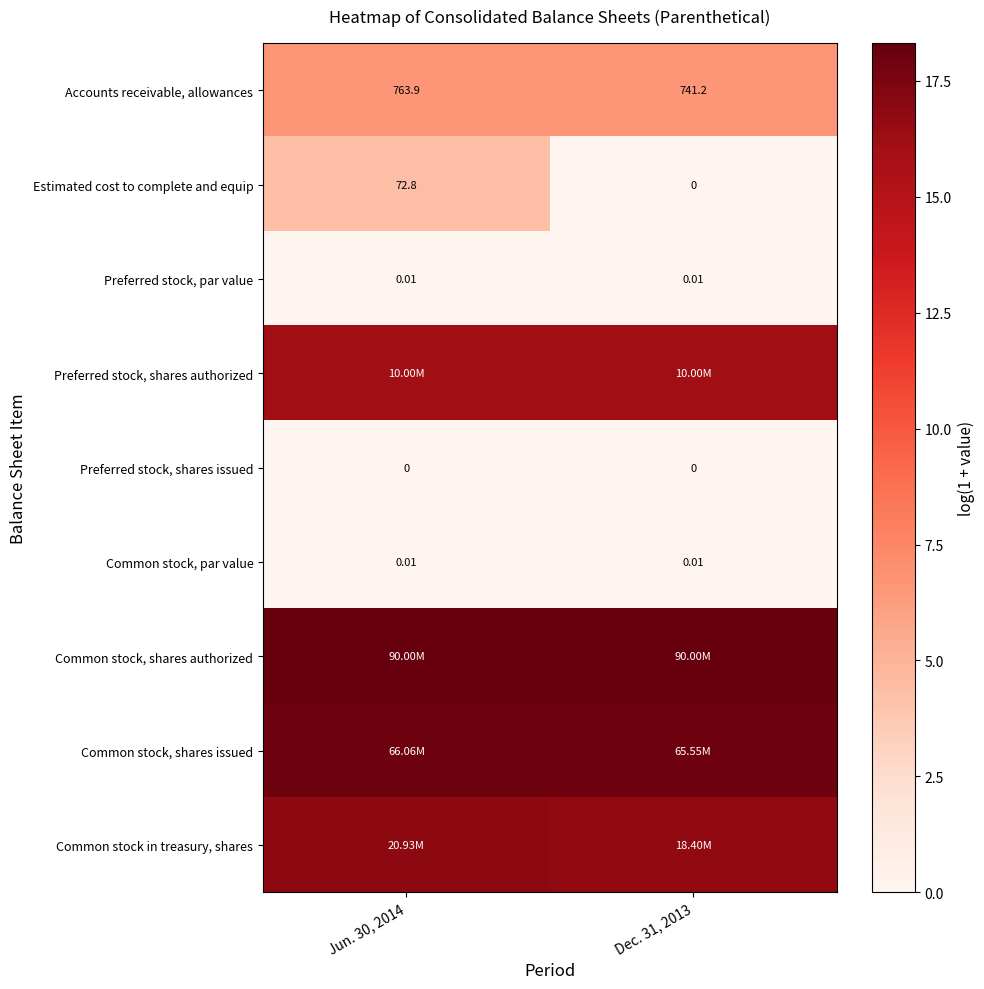

Is it true that Common stock in treasury, shares equals 28.7 at Jun. 30, 2014?

False